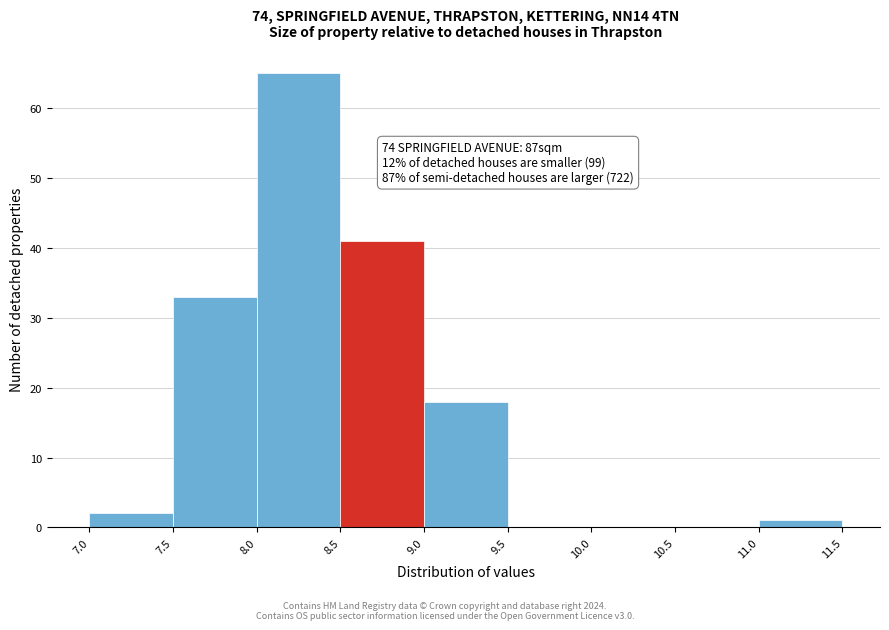

Which range on the x-axis has the tallest bar?

8.0 to 8.5